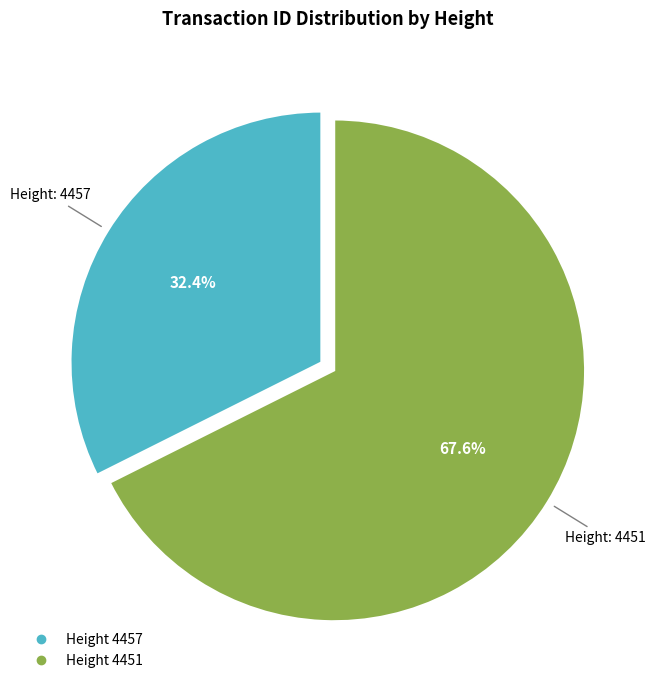

Is there a majority slice in this chart?

Yes